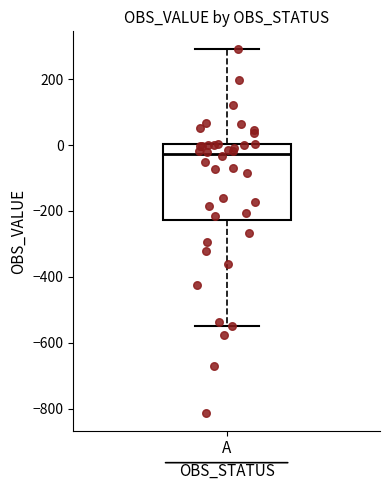

Read this box plot against the y-axis: the position of the median line, the range covered by the box, and the ends of both whiskers. The values are not printed on the chart, so give them approximately, as read against the axis.

median -20, box -220 to 0, whiskers -540 to 300